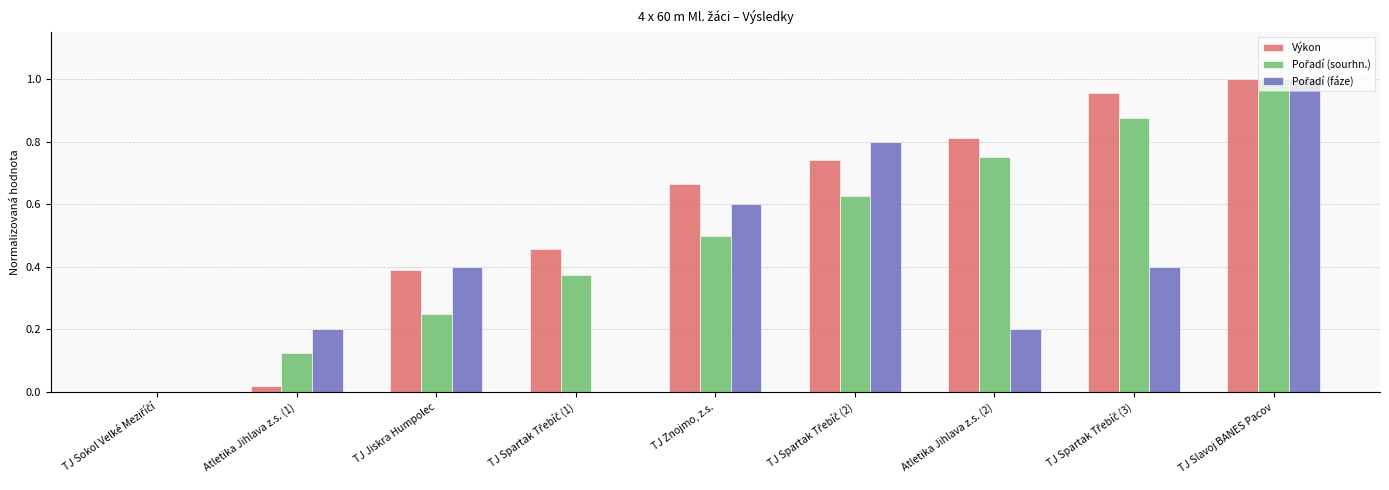

Which category has the highest value in the Výkon series?

TJ Slavoj BANES Pacov